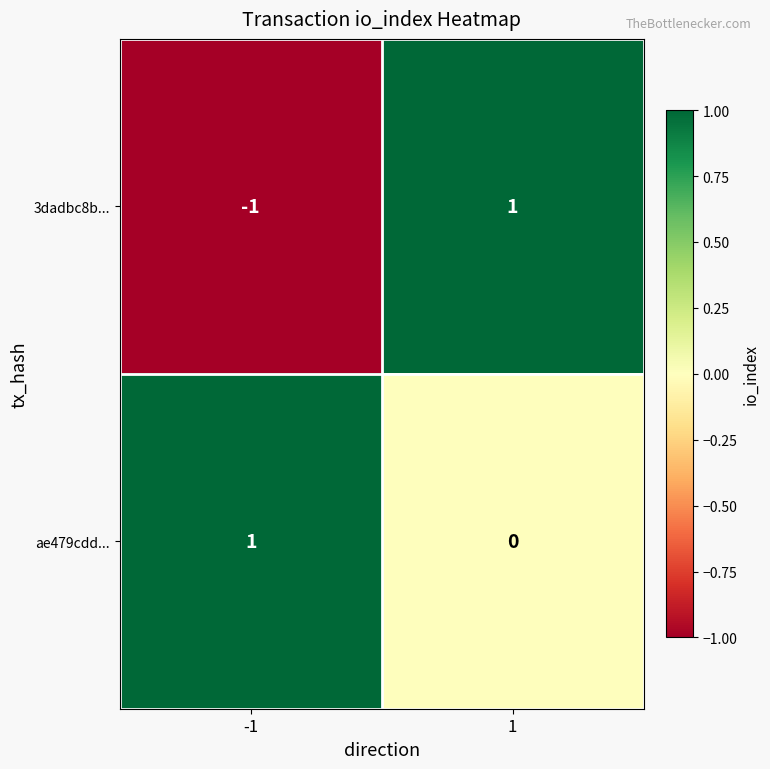

Between -1 and 1, which series saw the biggest shift?

3dadbc8b...